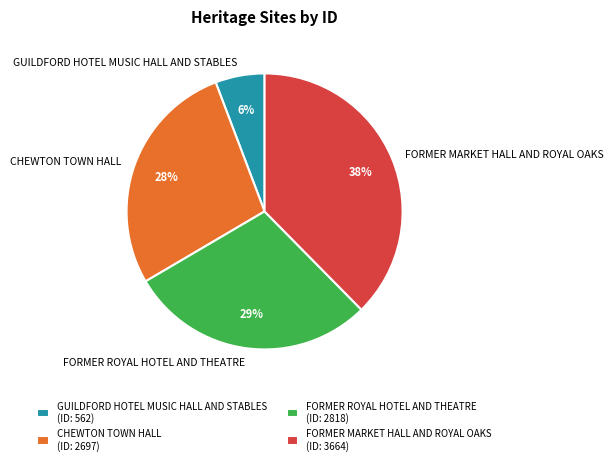

Between FORMER ROYAL HOTEL AND THEATRE and GUILDFORD HOTEL MUSIC HALL AND STABLES, which is larger?

FORMER ROYAL HOTEL AND THEATRE